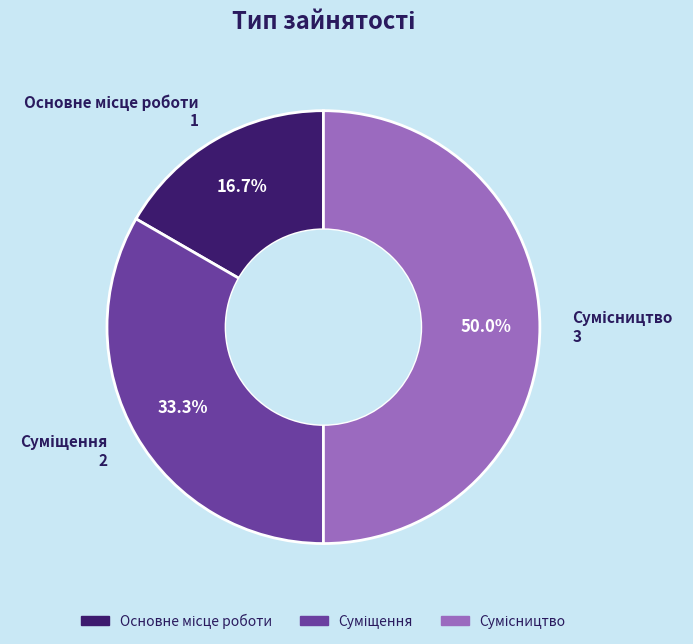

What is the change in value from Суміщення to Сумісництво?

+1